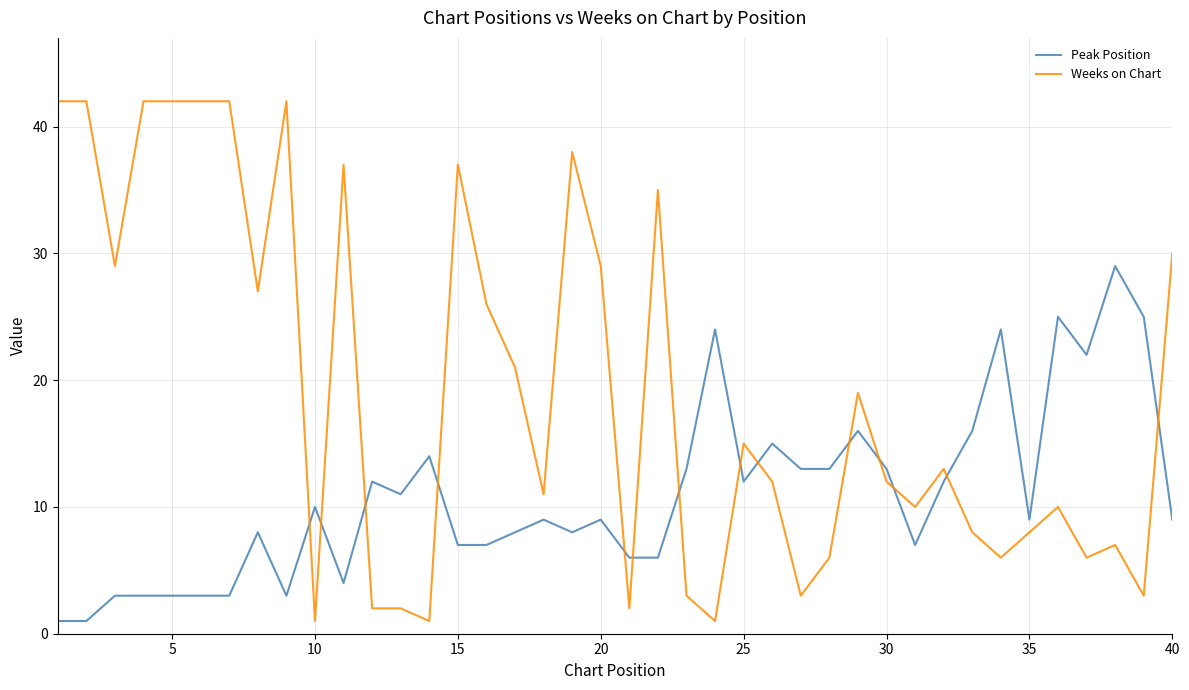

Rank the series by their average value, from lowest to highest.

Peak Position, Weeks on Chart